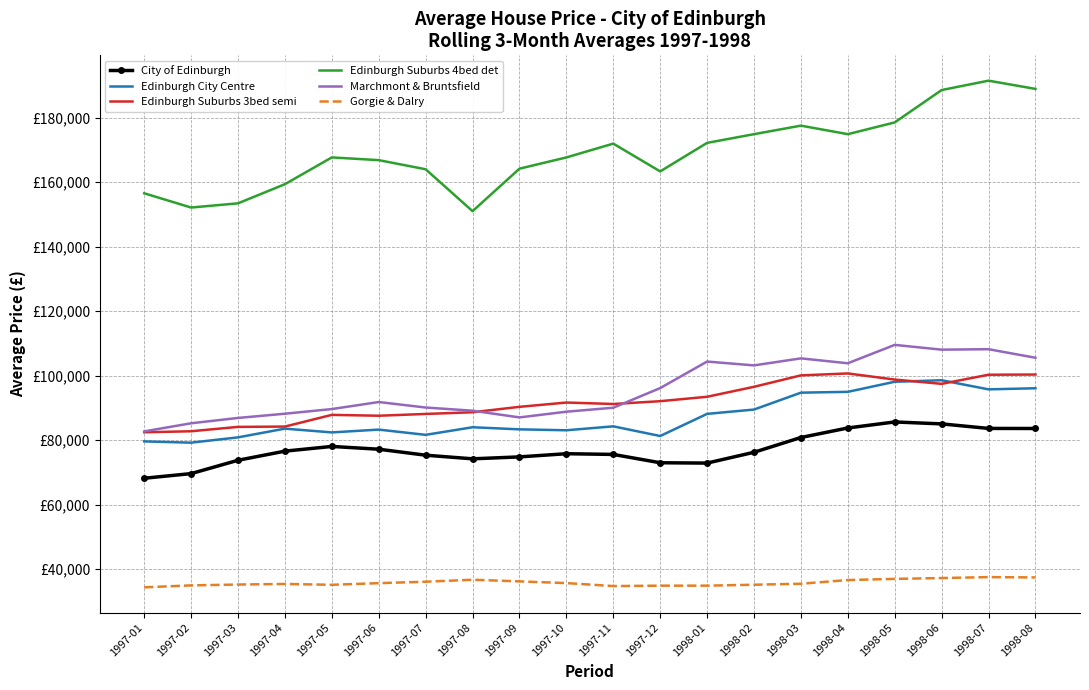

List the series in order of their peak value, highest first.

Edinburgh Suburbs 4bed det, Marchmont & Bruntsfield, Edinburgh Suburbs 3bed semi, Edinburgh City Centre, City of Edinburgh, Gorgie & Dalry